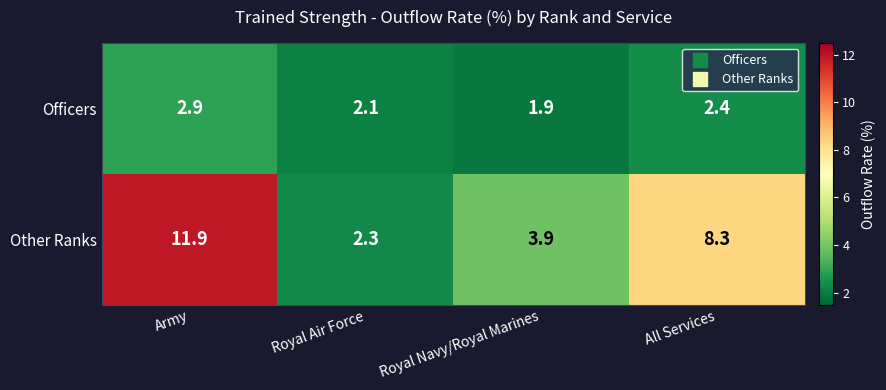

Count the number of categories in the chart.

4